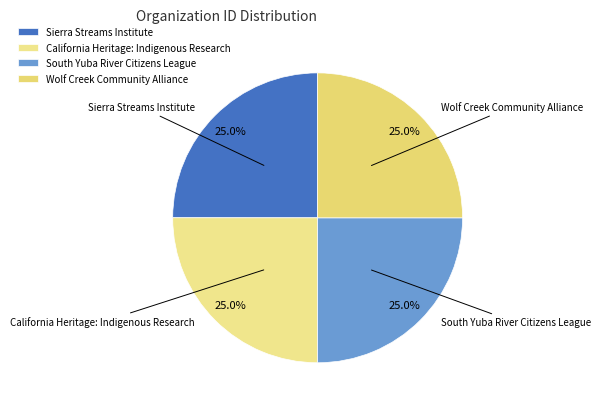

What is the ratio of the value at South Yuba River Citizens League to the value at California Heritage: Indigenous Research?

1.0